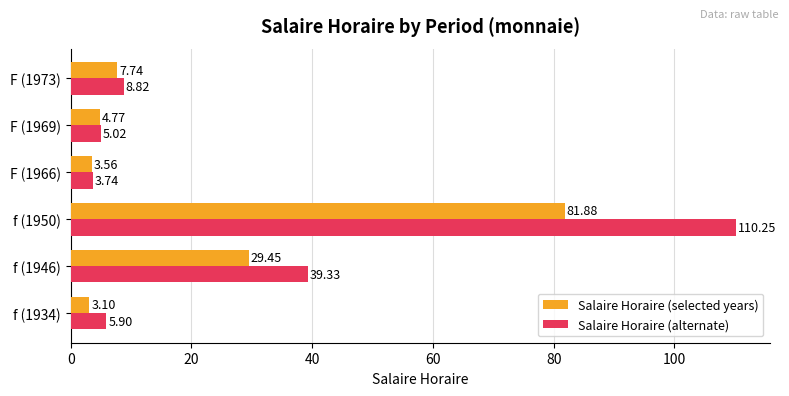

List the series in order of their peak value, lowest first.

Salaire Horaire (selected years), Salaire Horaire (alternate)